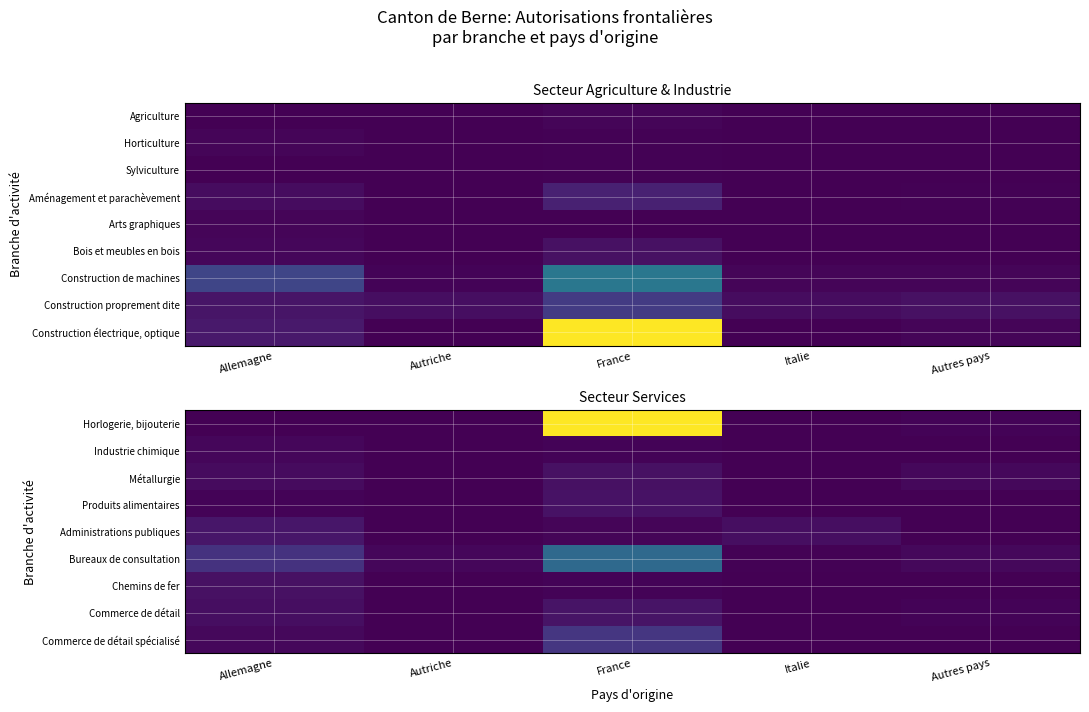

At how many categories does at least one series exceed 720?

1